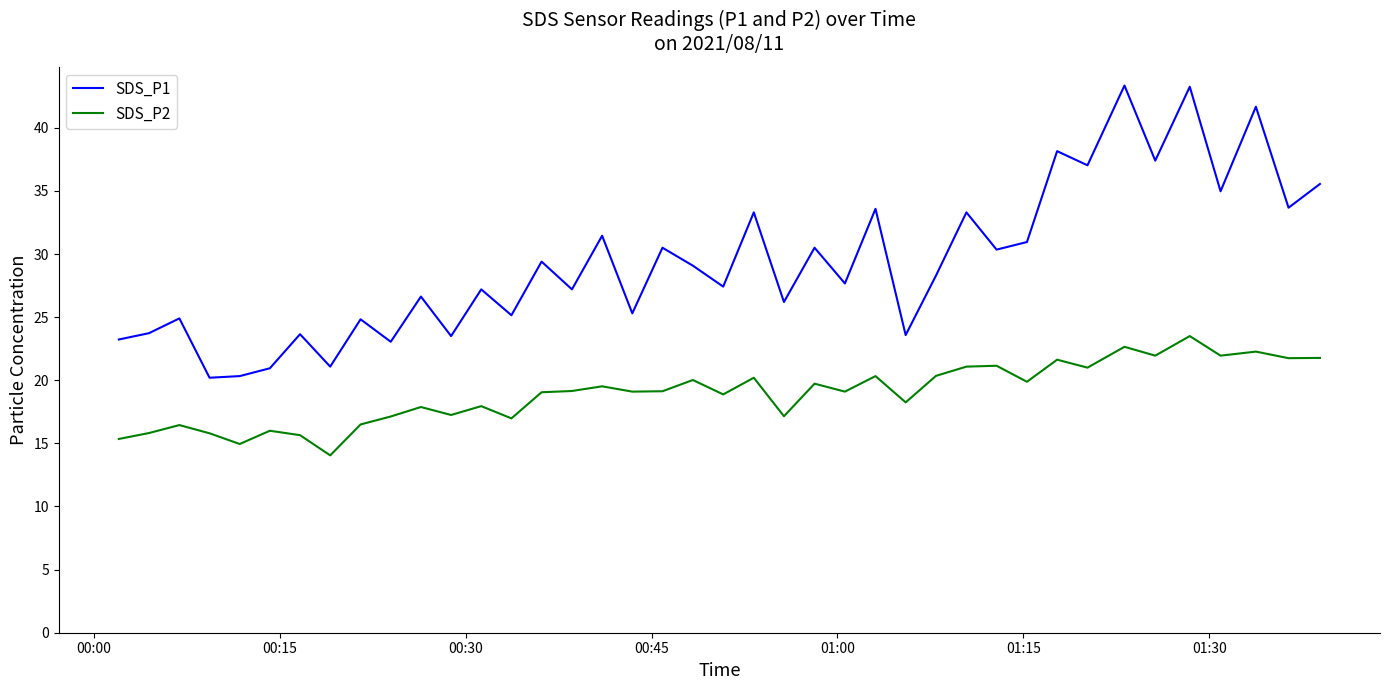

What is the highest value of the SDS_P2 series?

23.5